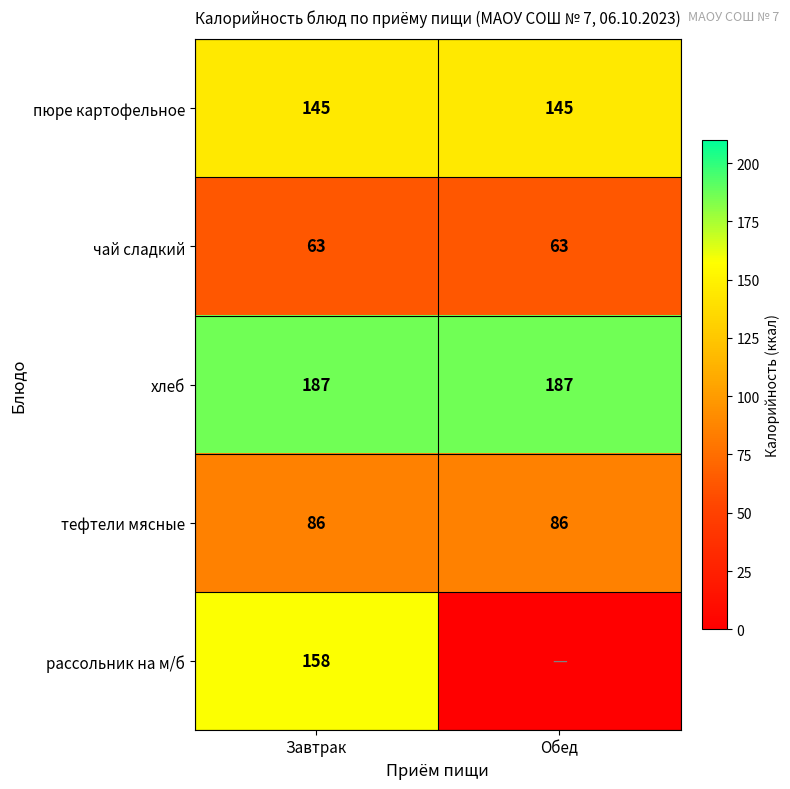

The value of тефтели мясные at Завтрак is 86. True or false?

True